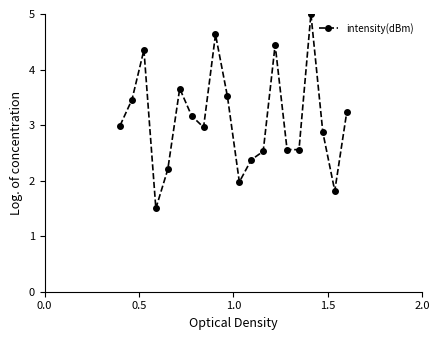

True or false: the data has more than 1 interior local peaks.

True